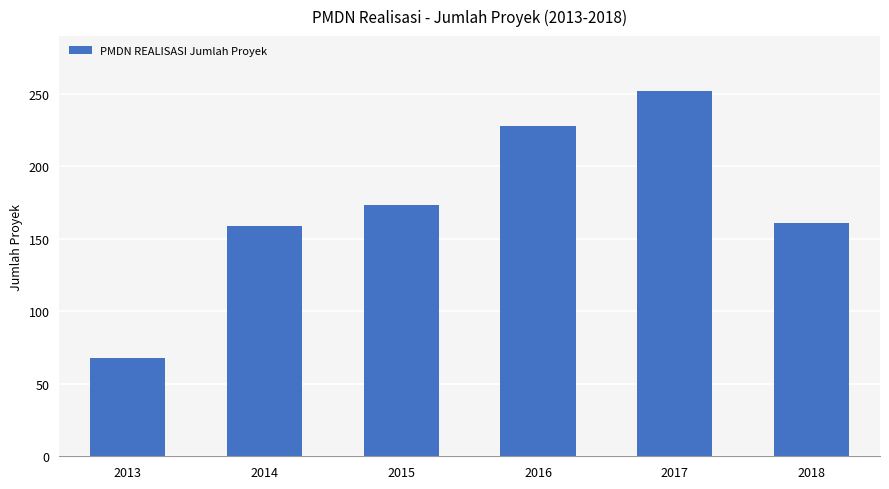

What is the difference between the values at 2014 and 2013?

91